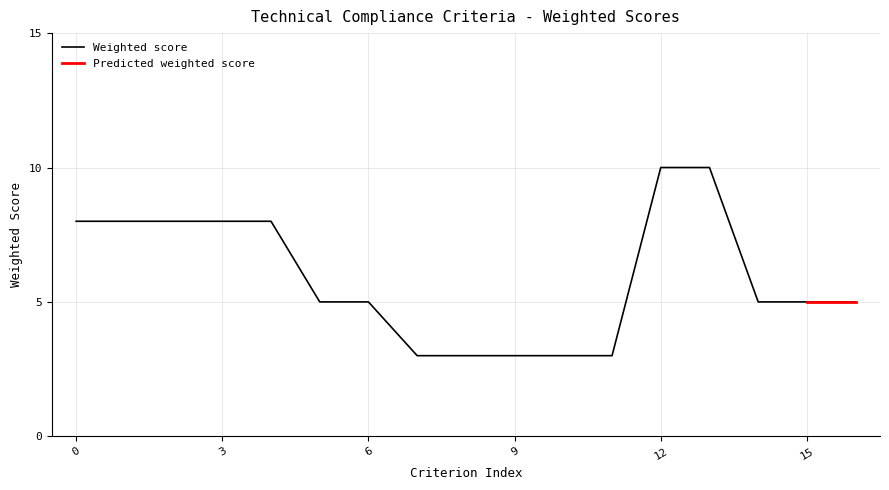

Does the chart have visible grid lines?

Yes